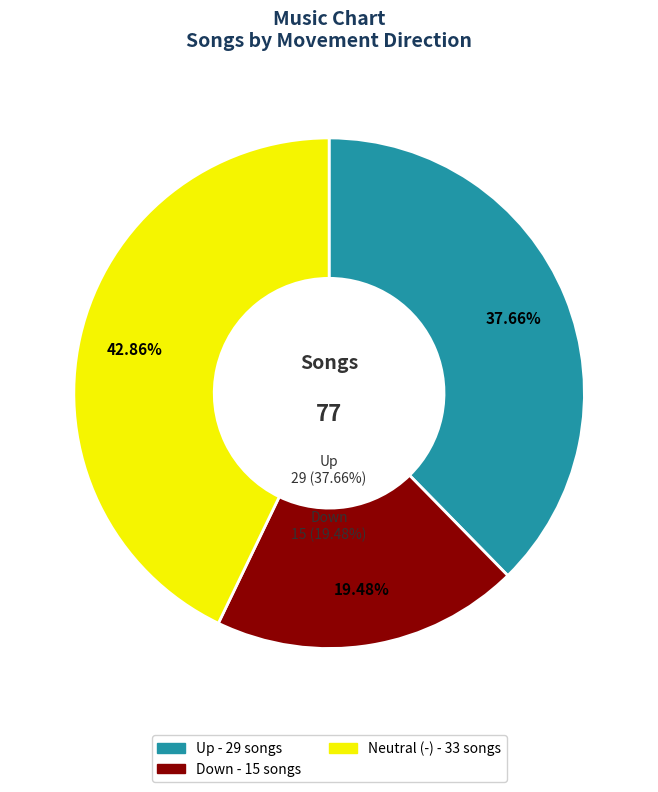

To the nearest percent, what is the average slice percentage?

33%